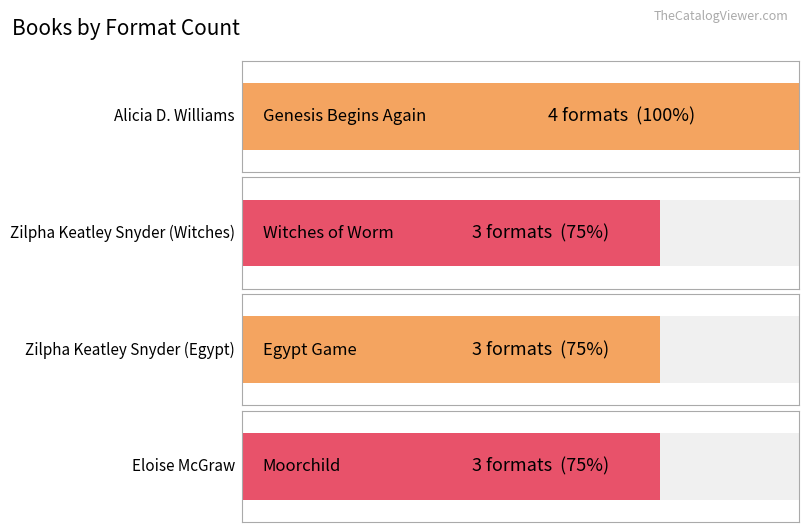

True or false: the data shows 3 at Eloise McGraw.

True